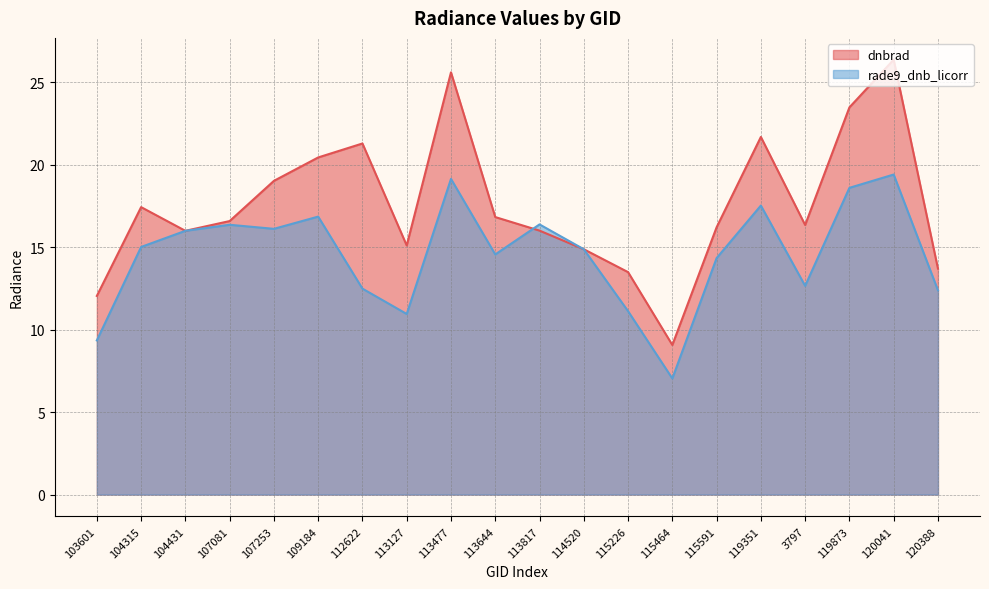

Reading left to right, what are all the values shown in this chart?

dnbrad: 103601=12.0	104315=17.4	104431=16.0	107081=16.6	107253=19.0	109184=20.4	112622=21.3	113127=15.1	113477=25.6	113644=16.8	113817=16.0	114520=14.9	115226=13.5	115464=9.1	115591=16.2	119351=21.7	3797=16.3	119873=23.5	120041=26.4	120388=13.7
rade9_dnb_licorr: 103601=9.3	104315=15.0	104431=16.0	107081=16.3	107253=16.1	109184=16.8	112622=12.5	113127=10.9	113477=19.1	113644=14.6	113817=16.4	114520=14.9	115226=11.1	115464=7.0	115591=14.3	119351=17.5	3797=12.6	119873=18.6	120041=19.4	120388=12.4